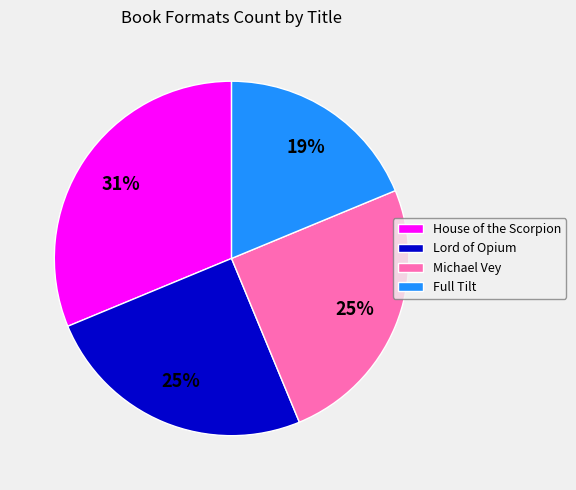

Between Michael Vey and House of the Scorpion, which is larger?

House of the Scorpion